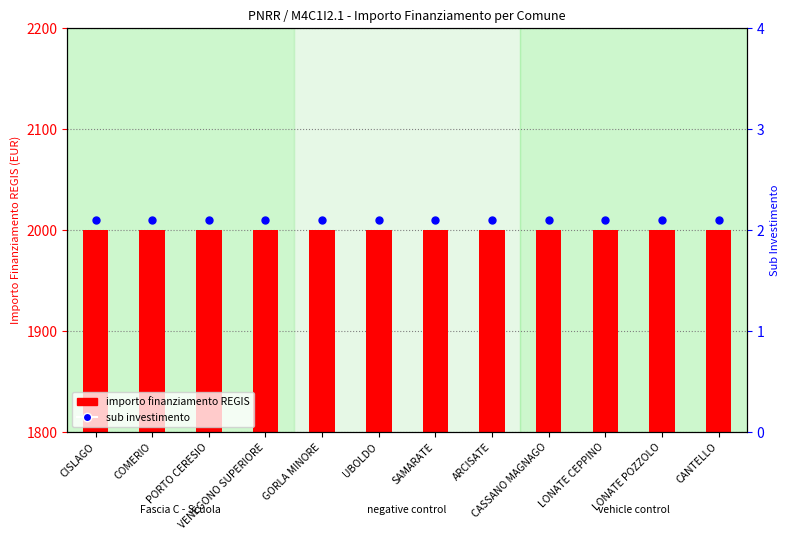

Which series has the widest spread of Y values?

importo finanziamento REGIS